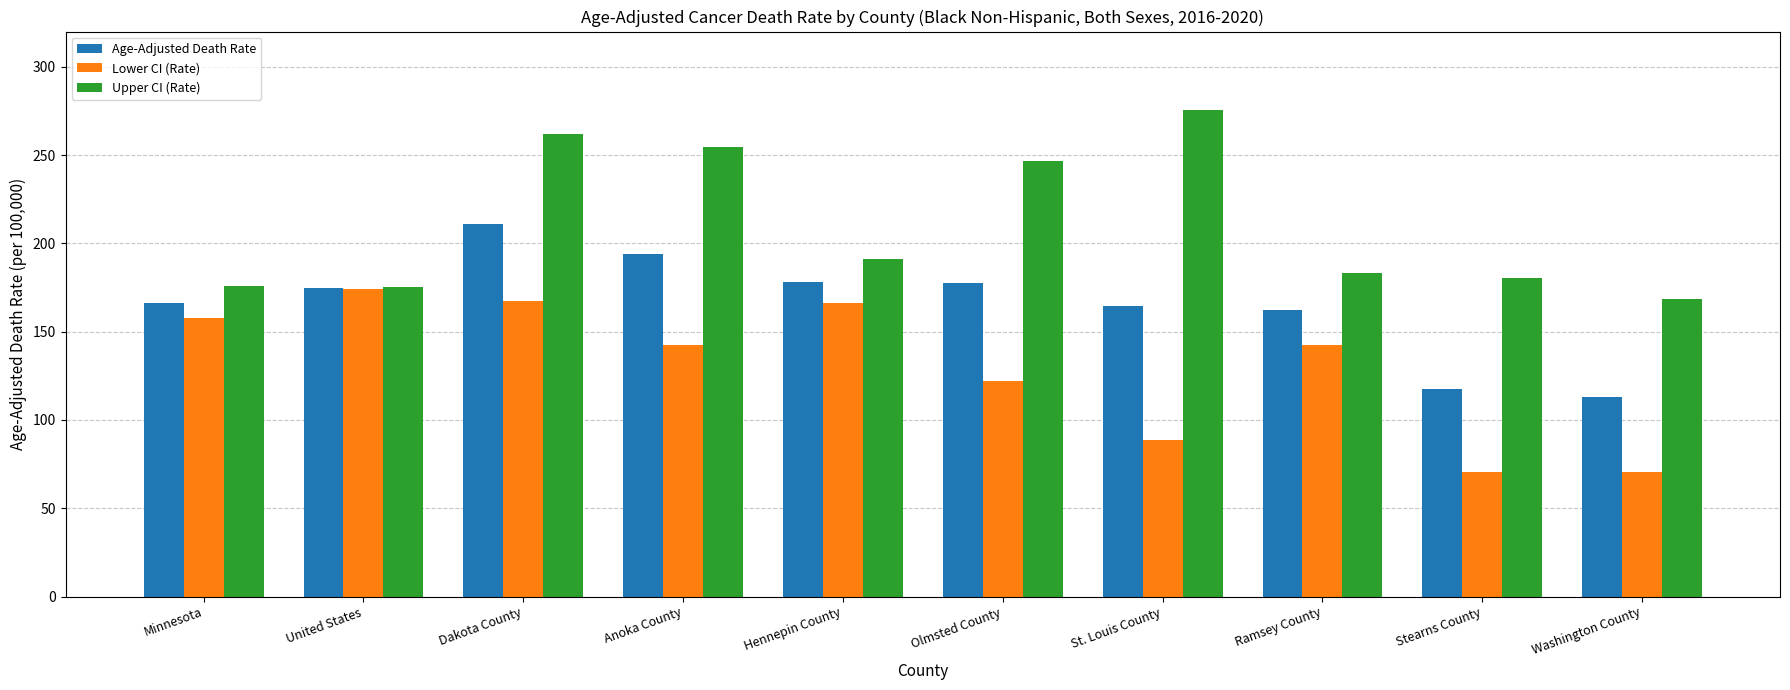

Is it true that Age-Adjusted Death Rate equals 193.9 at Anoka County?

True